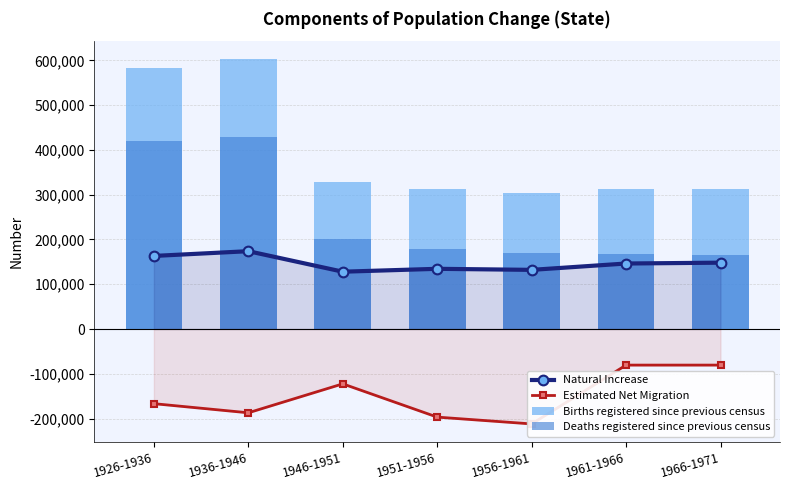

What is the value of the Deaths registered since previous census bar at the 1st from the left?

420323